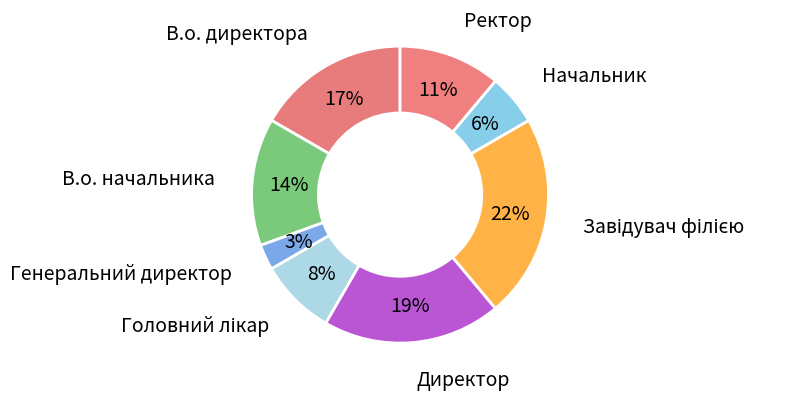

How many segments does this pie chart have?

8